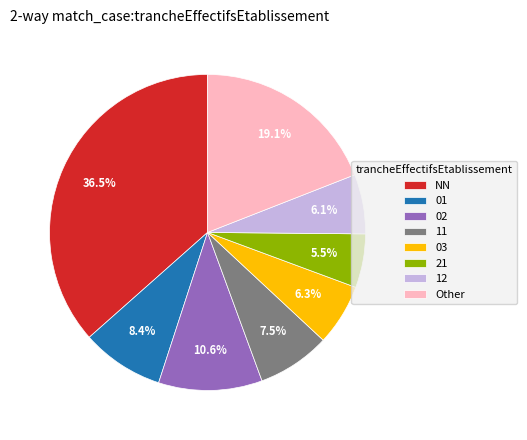

Which category has the smallest portion of the pie?

21